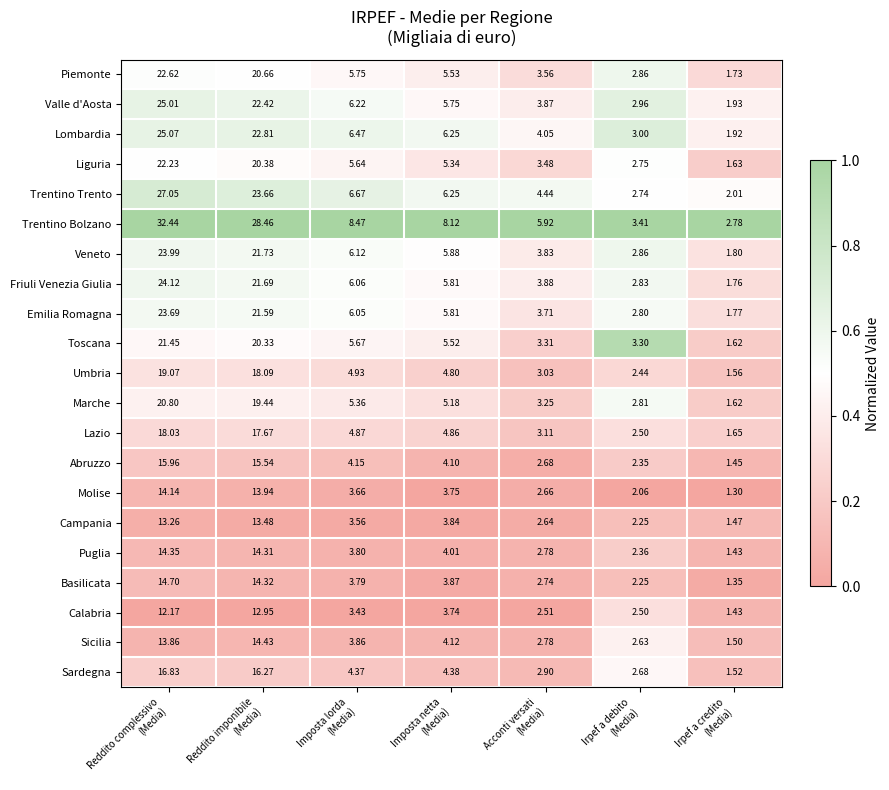

Which series has the widest spread of values?

Trentino Bolzano